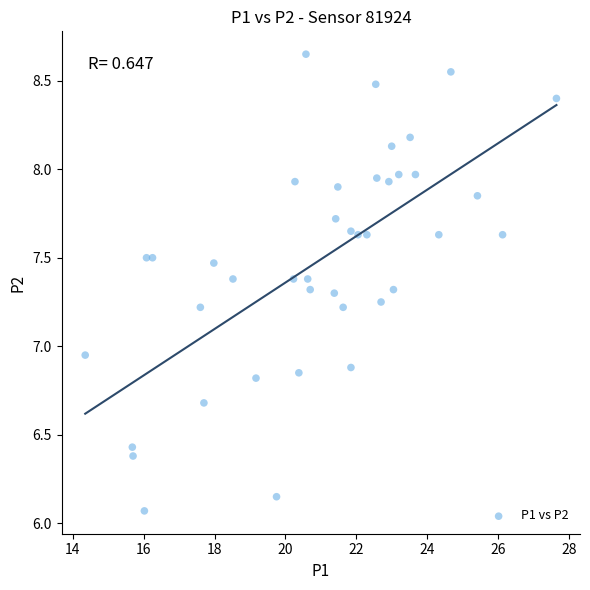

What is the range of Y values (max minus min)?

2.6